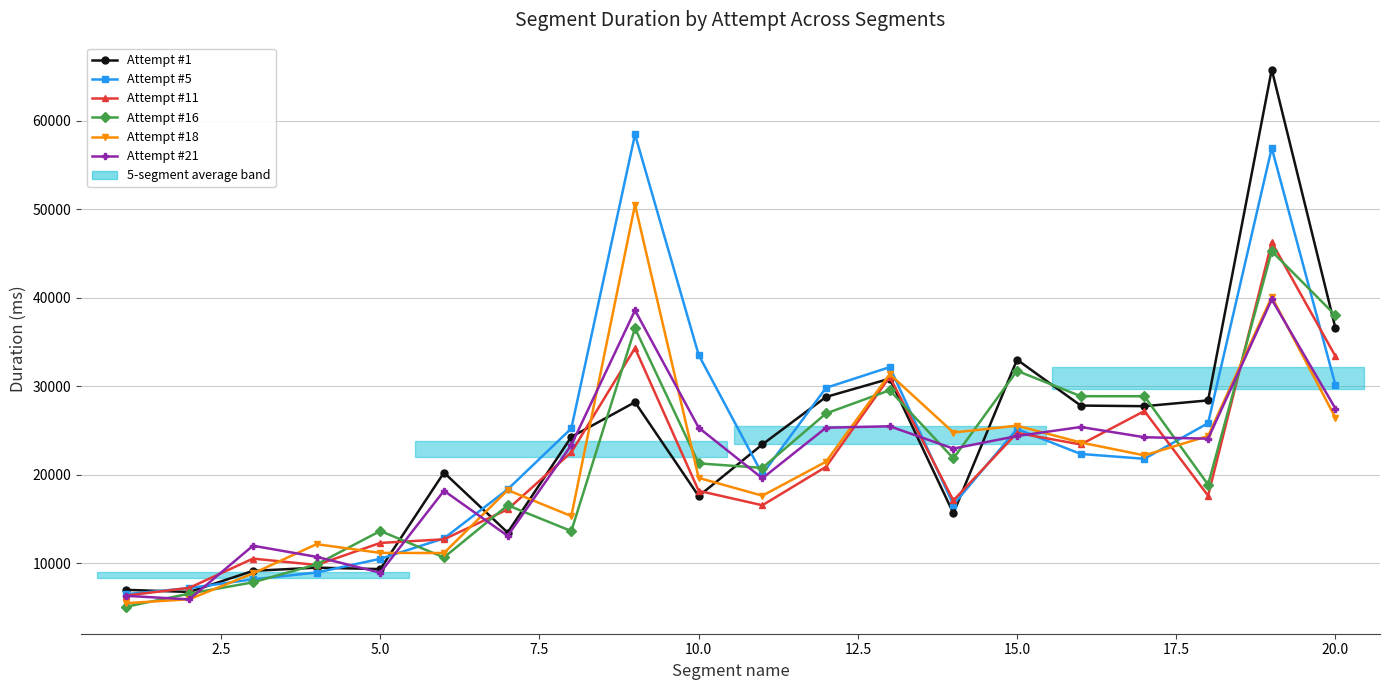

What is the value of the Attempt #16 point at the 4th from the left?

9904